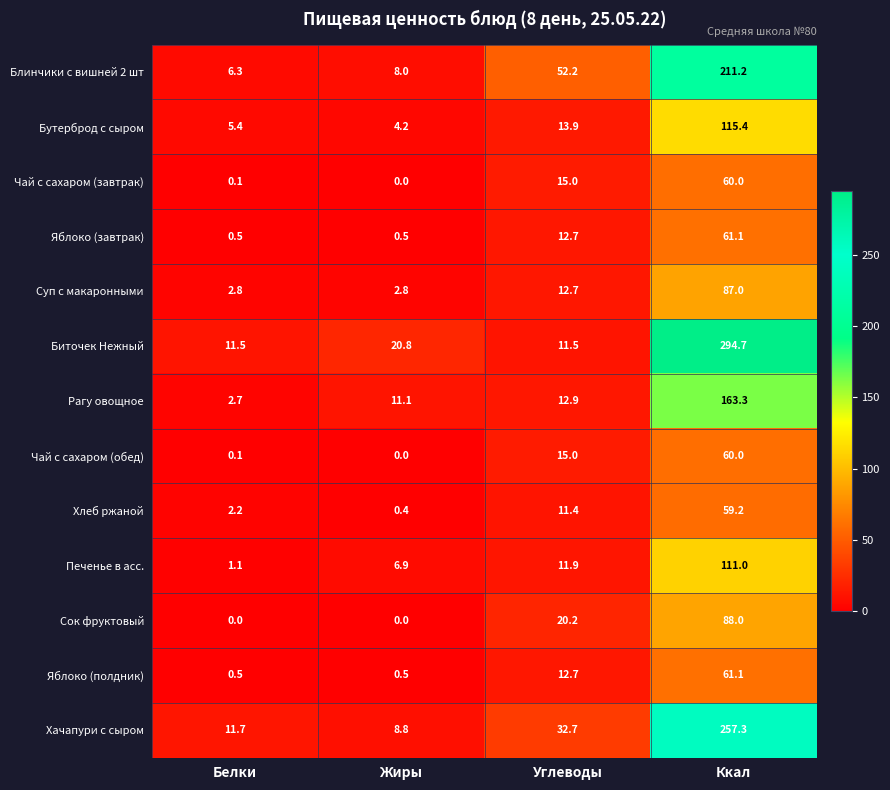

Read the Хлеб ржаной value at Углеводы.

11.4